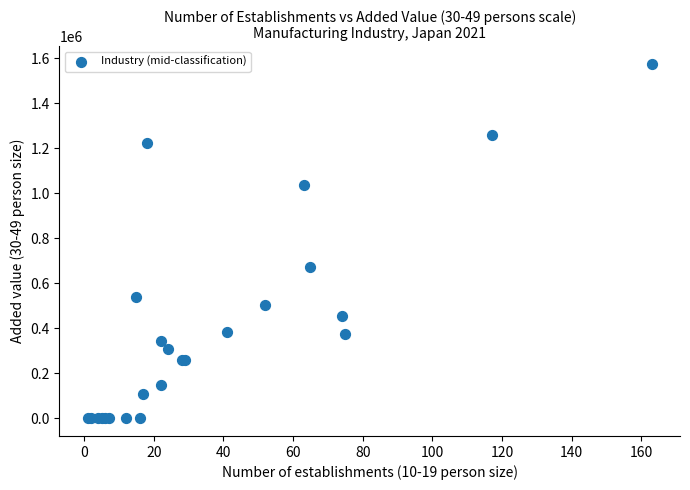

What Y value in the scatter plot is closest to 787665?

672843